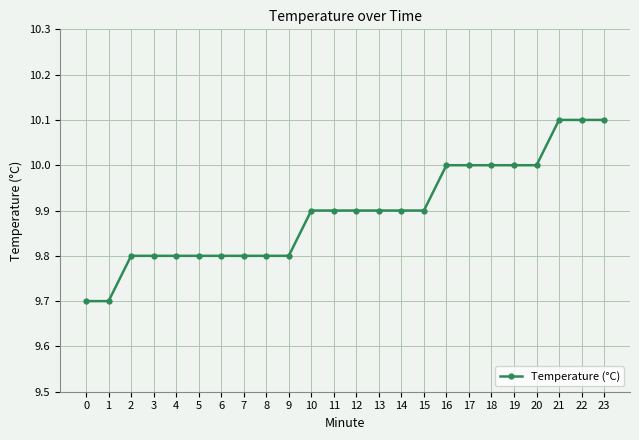

The value at 20 is 10.0. True or false?

True